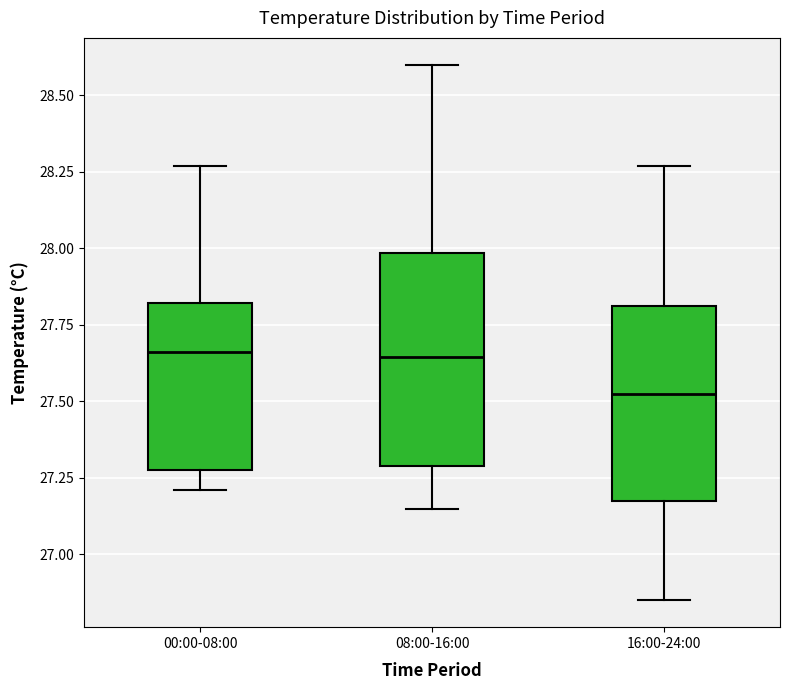

Which box is the tallest, from its lower edge to its upper edge?

08:00-16:00